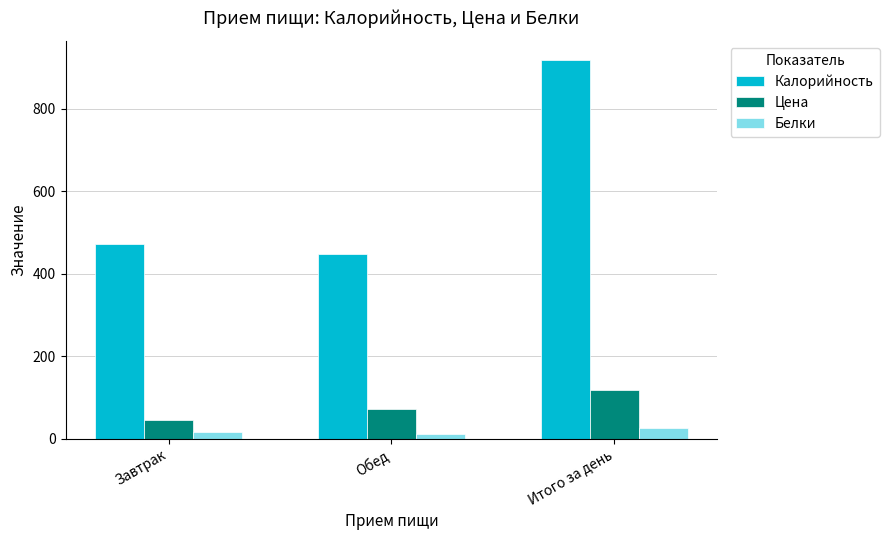

What is the maximum value shown in the chart?

918